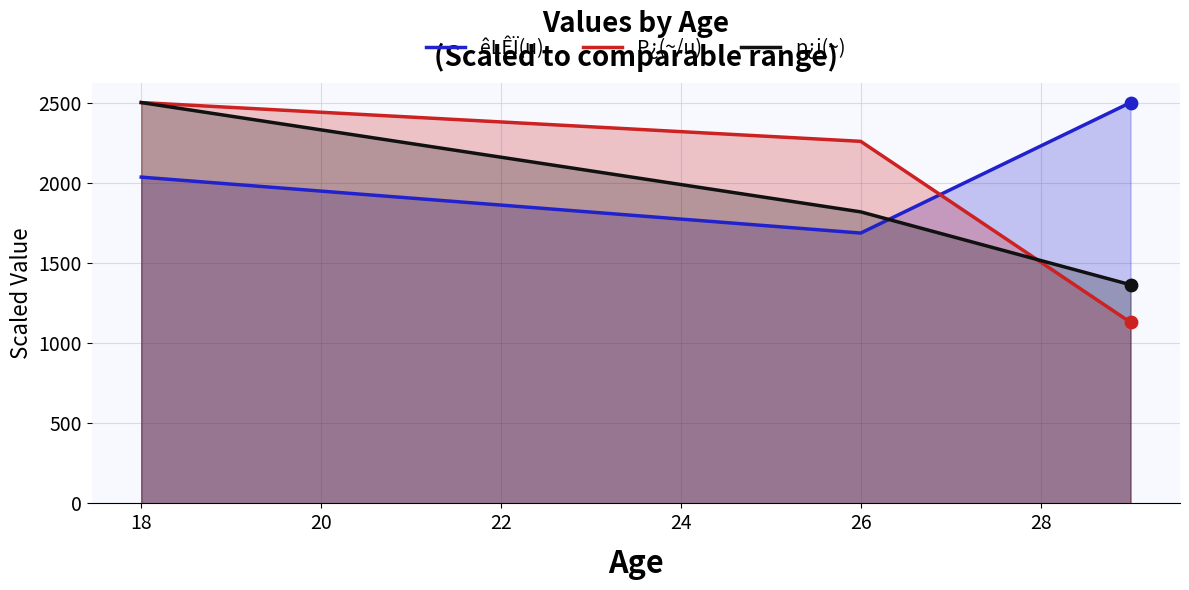

At which category is the sum across all series the highest?

18